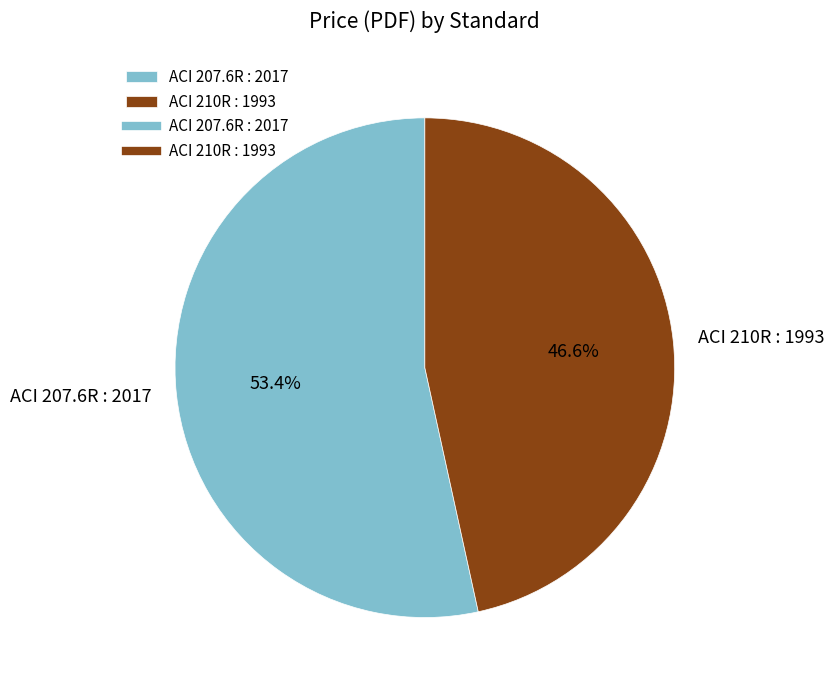

What percentage is the ACI 210R : 1993 slice, to the nearest percent?

47%